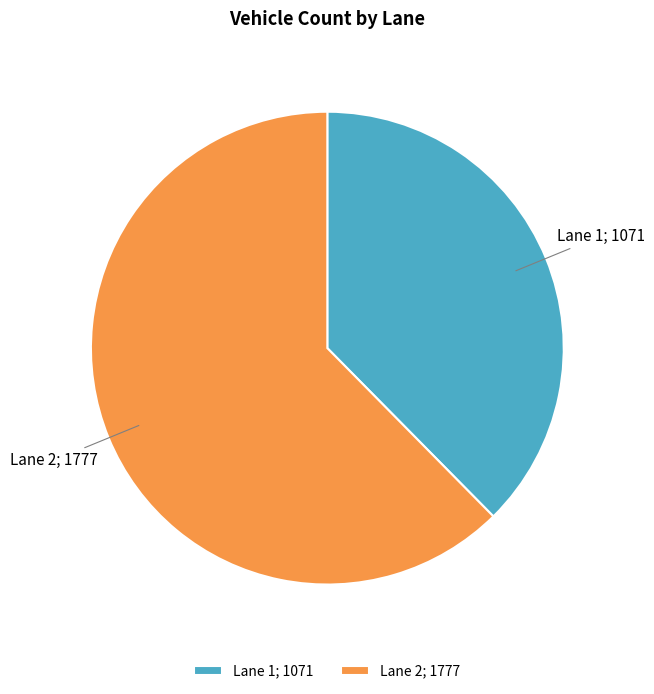

Do Lane 1; 1071 and Lane 2; 1777 together represent more than half of the pie?

Yes